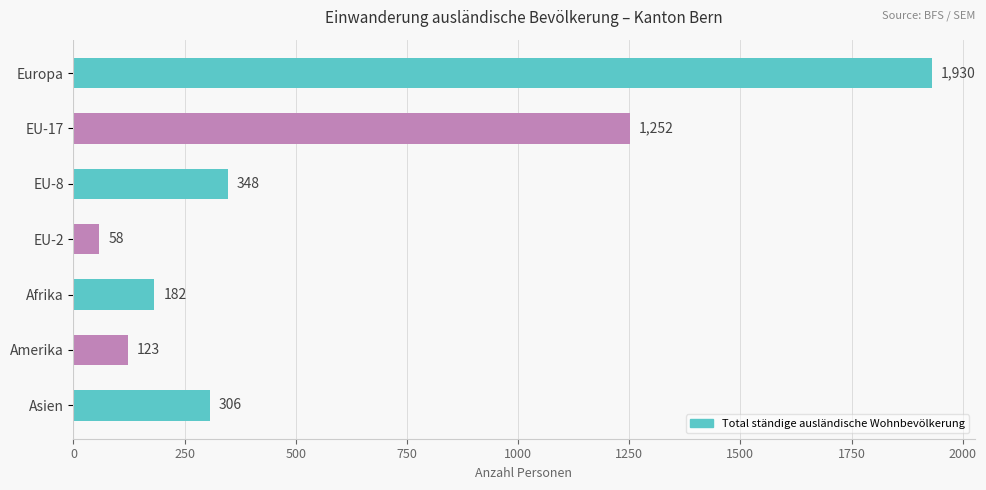

Reading top to bottom, extract all data points from this chart.

1930	1252	348	58	182	123	306